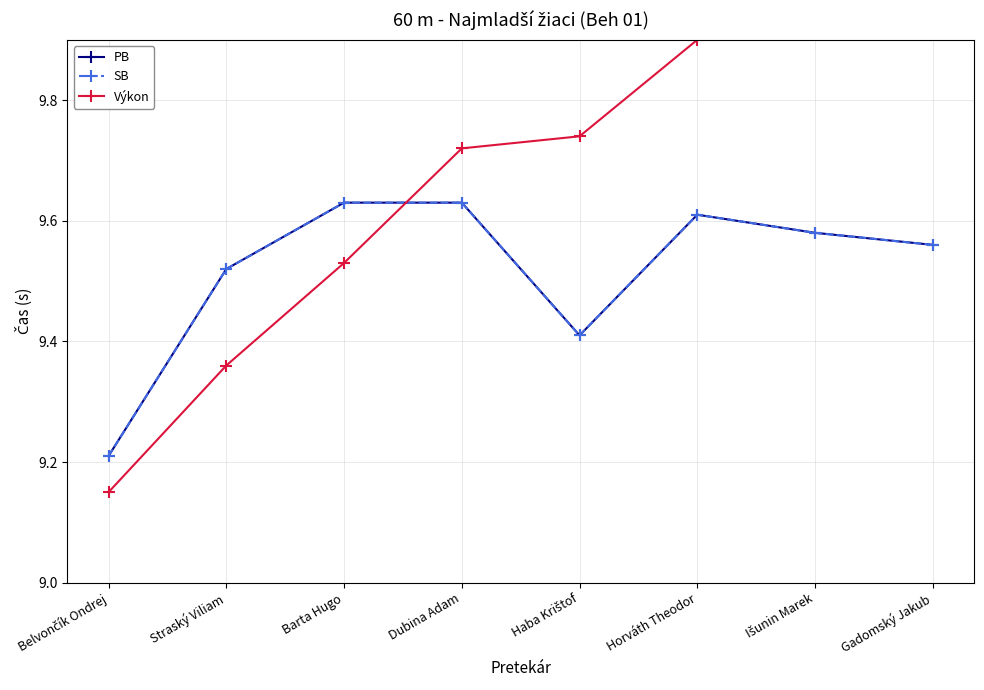

Between Belvončík Ondrej and Barta Hugo, which is larger?

Barta Hugo